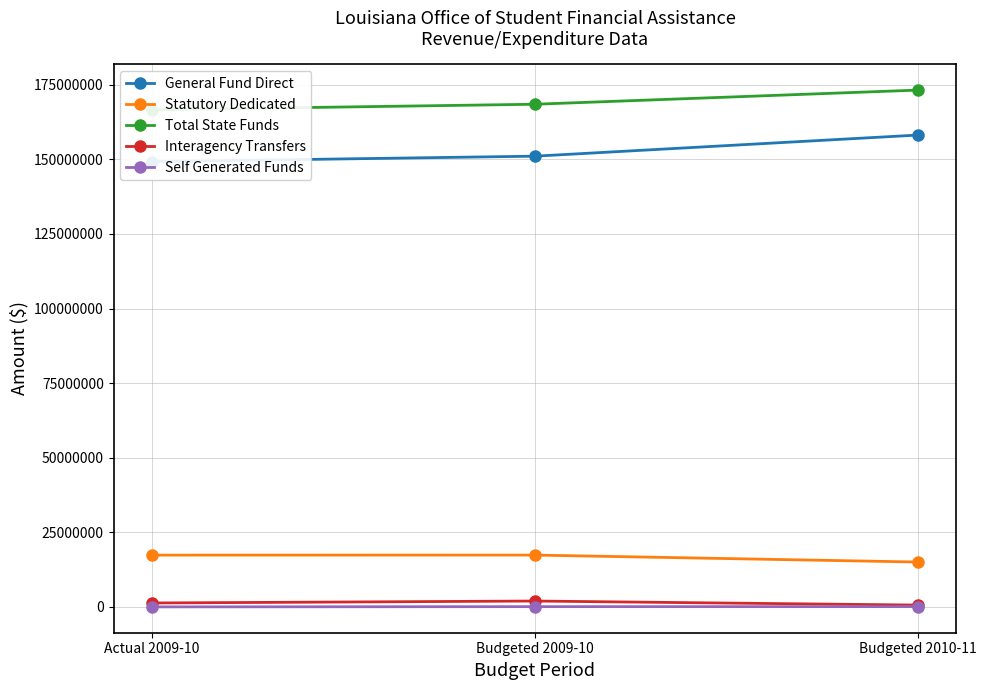

Reading left to right, extract all data points from this chart.

General Fund Direct: Actual 2009-10=149237581	Budgeted 2009-10=151077530	Budgeted 2010-11=158155057
Statutory Dedicated: Actual 2009-10=17389951	Budgeted 2009-10=17401282	Budgeted 2010-11=15067886
Total State Funds: Actual 2009-10=166627532	Budgeted 2009-10=168478812	Budgeted 2010-11=173222943
Interagency Transfers: Actual 2009-10=1345651	Budgeted 2009-10=2000000	Budgeted 2010-11=641600
Self Generated Funds: Actual 2009-10=39359	Budgeted 2009-10=120864	Budgeted 2010-11=120864